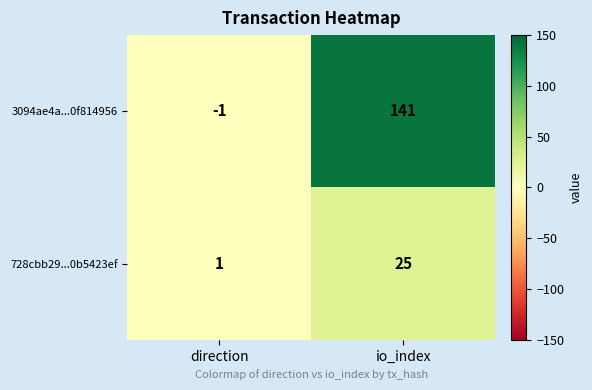

Is it true that 728cbb29...0b5423ef equals 0 at direction?

False